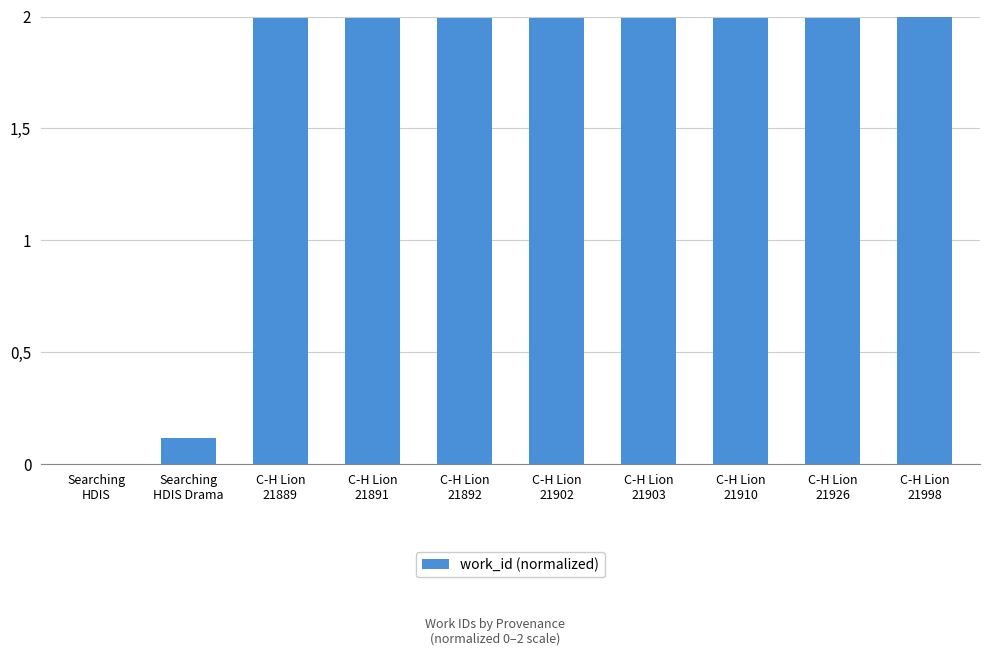

True or false: the data shows 2.0 at C-H Lion
21902.

True